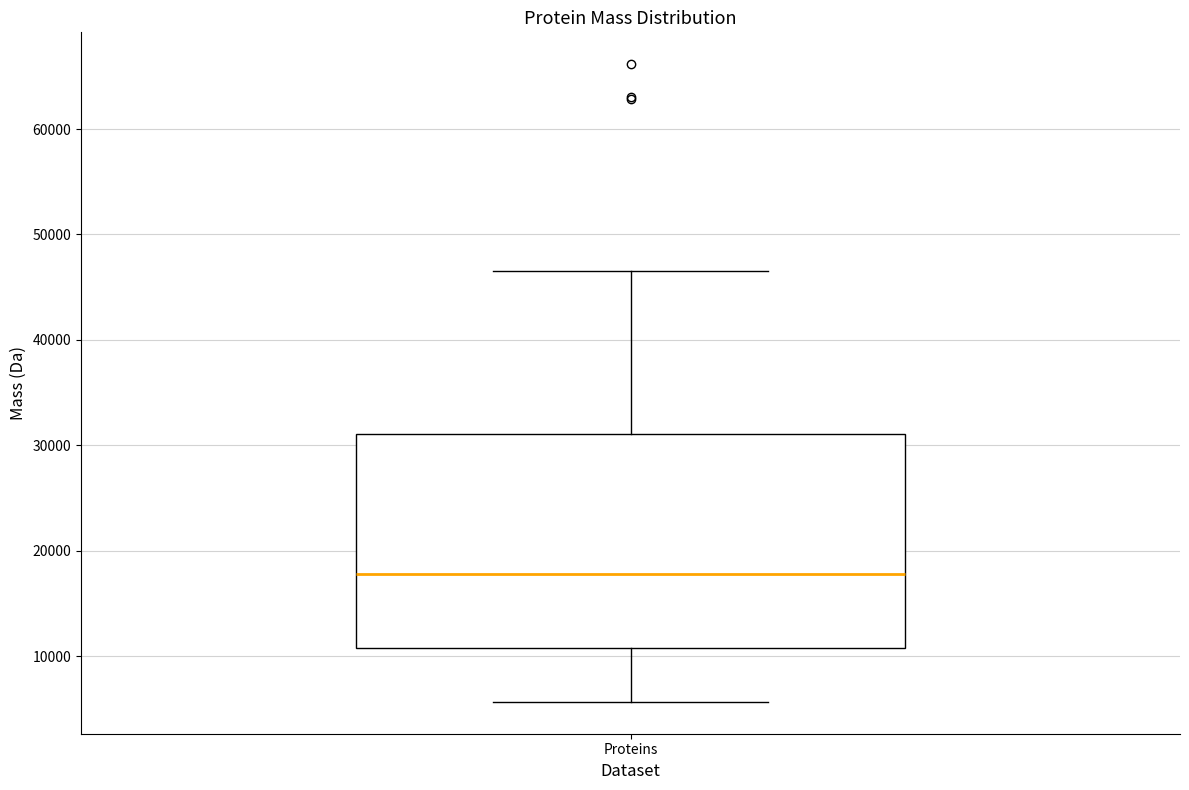

Transcribe this box plot: give where the median line is, the range the box spans, and where the two whiskers end, as read against the y-axis. The values are not printed on the chart, so give them approximately, as read against the axis.

median 18000, box 11000 to 31000, whiskers 6000 to 47000